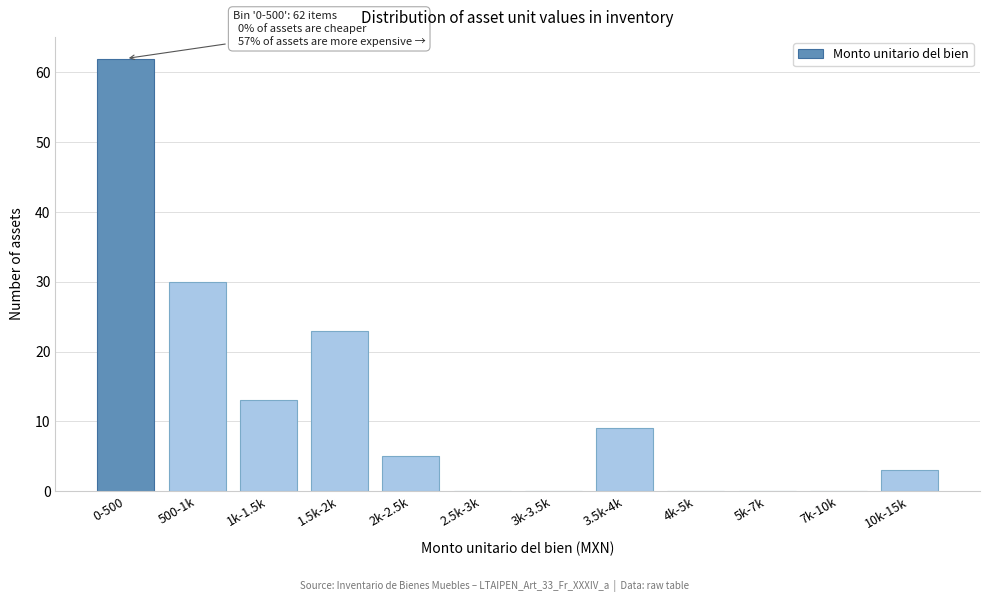

Reading left to right, list all the values displayed in this chart.

0-500=62	500-1k=30	1k-1.5k=13	1.5k-2k=23	2k-2.5k=5	2.5k-3k=0	3k-3.5k=0	3.5k-4k=9	4k-5k=0	5k-7k=0	7k-10k=0	10k-15k=3